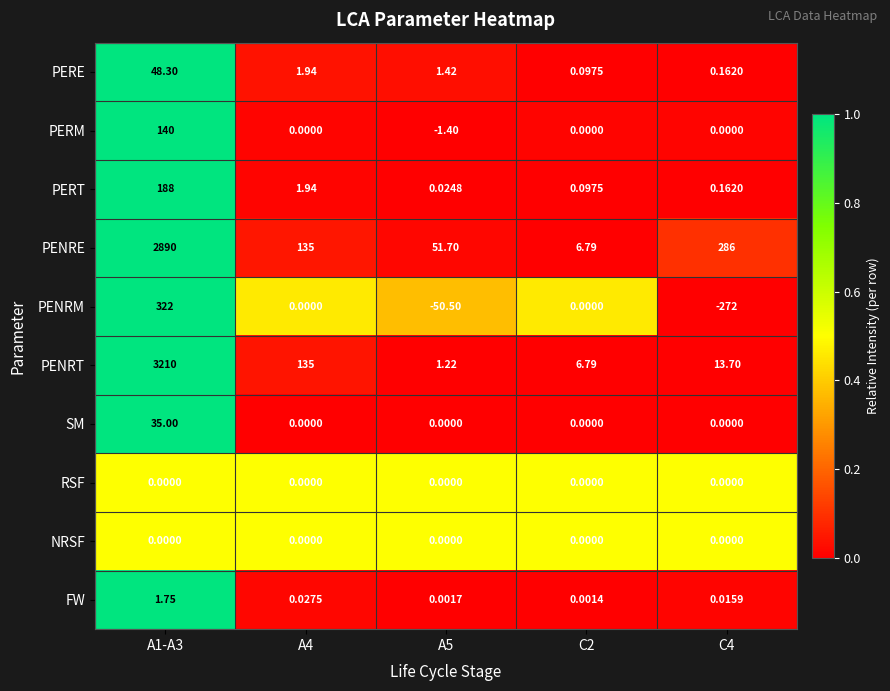

Between A5 and C4, which series saw the biggest shift?

PENRE